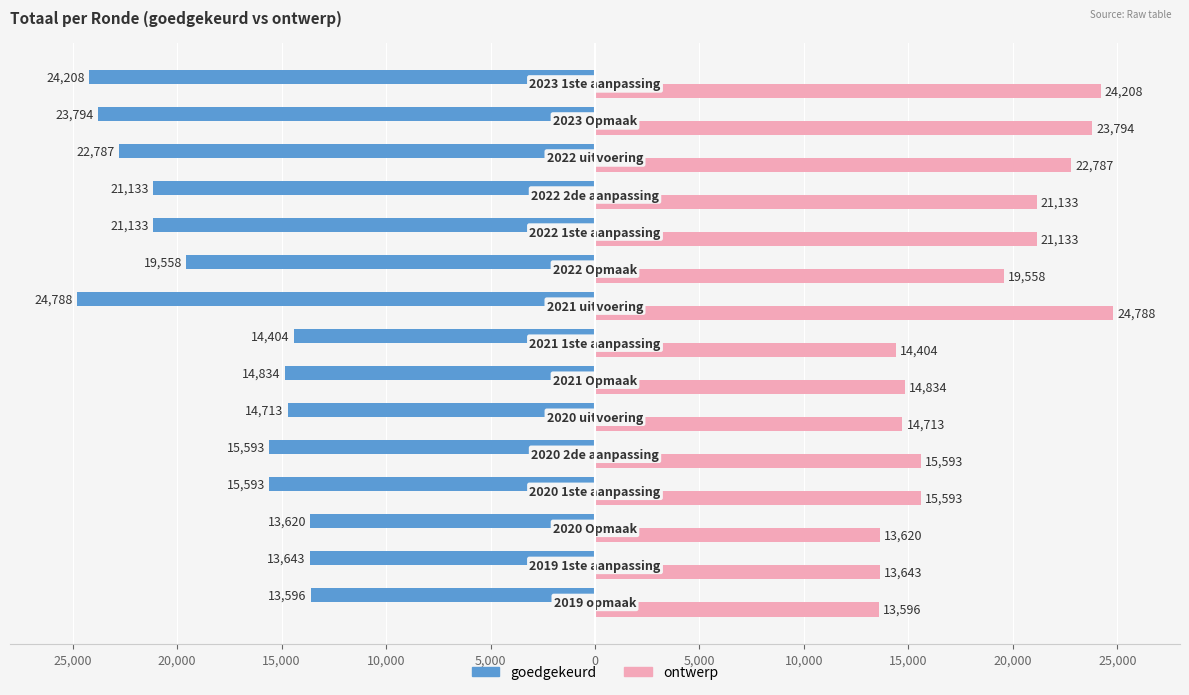

Reading left to right, transcribe all the data shown in this chart.

goedgekeurd: -13596	-13643	-13620	-15593	-15593	-14713	-14834	-14404	-24788	-19558	-21133	-21133	-22787	-23794	-24208
ontwerp: 13596	13643	13620	15593	15593	14713	14834	14404	24788	19558	21133	21133	22787	23794	24208